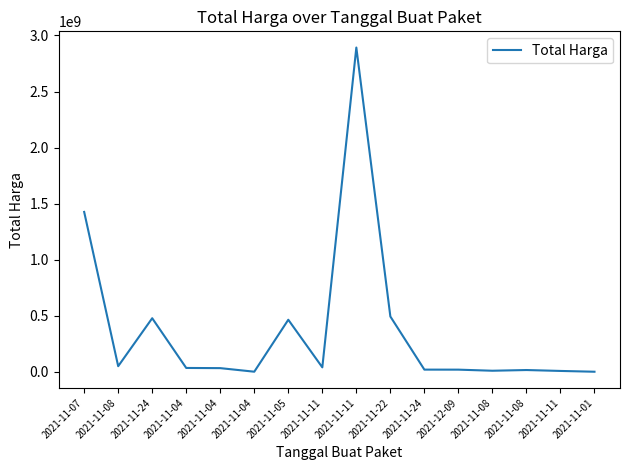

Reading right to left, list all the values displayed in this chart.

2021-11-01=333600	2021-11-11=7401240	2021-11-08=15513960	2021-11-08=9180000	2021-12-09=18900000	2021-11-24=19175000	2021-11-22=493000000	2021-11-11=2892122000	2021-11-11=39440000	2021-11-05=464002100	2021-11-04=577875	2021-11-04=32441200	2021-11-04=34000000	2021-11-24=477600000	2021-11-08=49730040	2021-11-07=1425867900